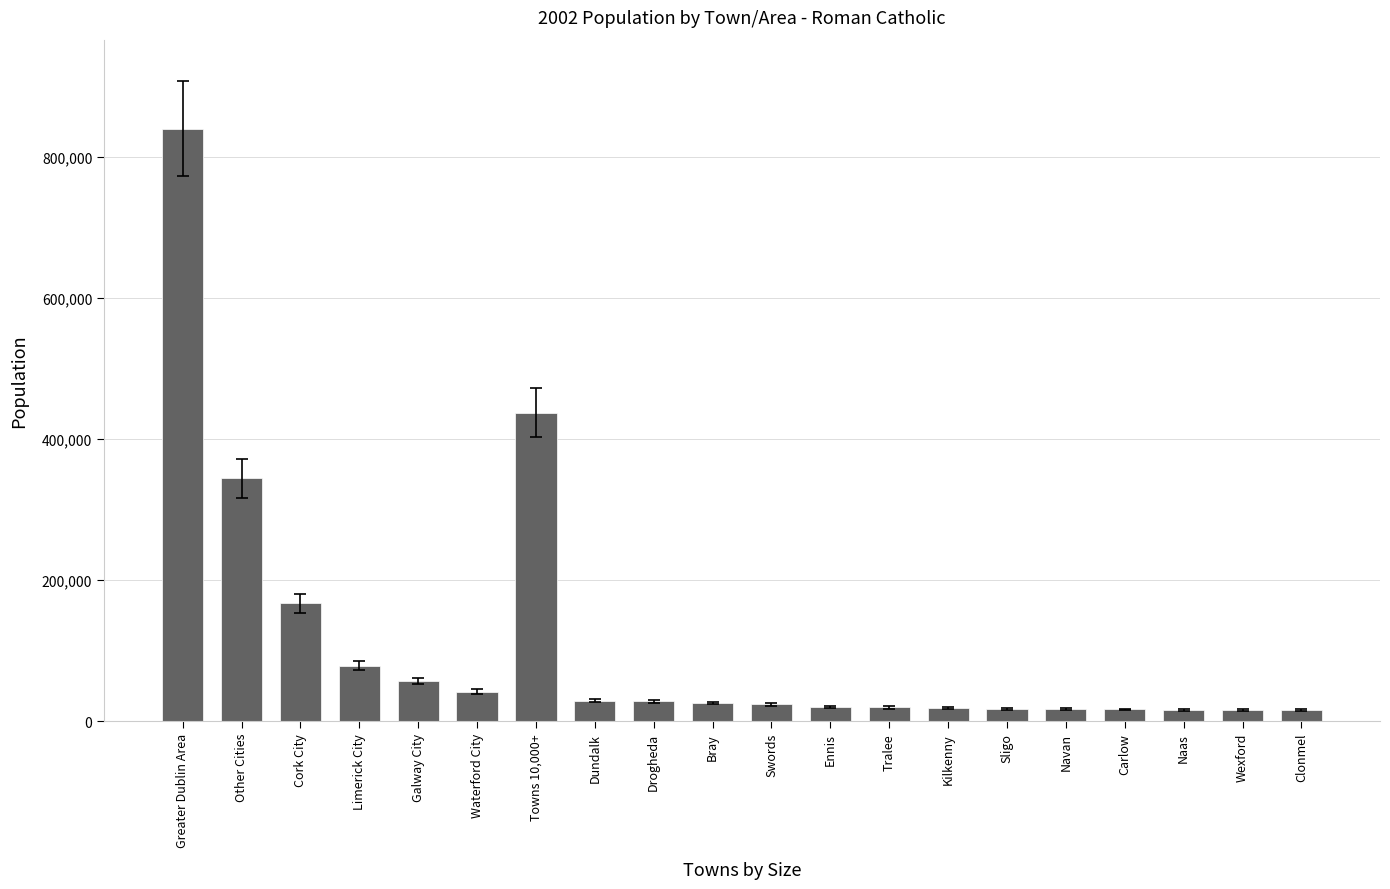

What is the sum of the values at Ennis and Limerick City?

98173